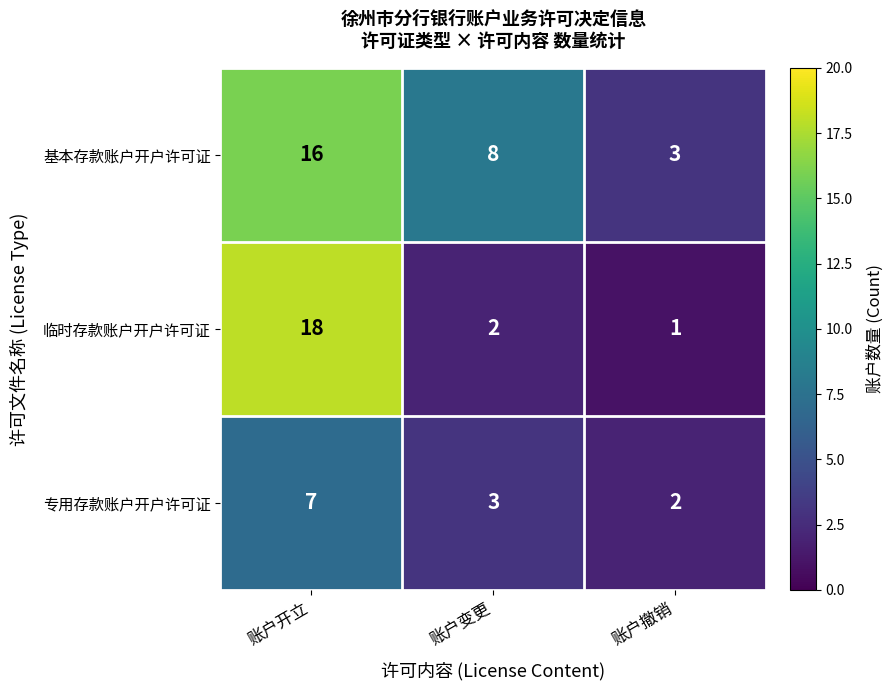

Between 账户变更 and 账户撤销, which series saw the biggest shift?

基本存款账户开户许可证